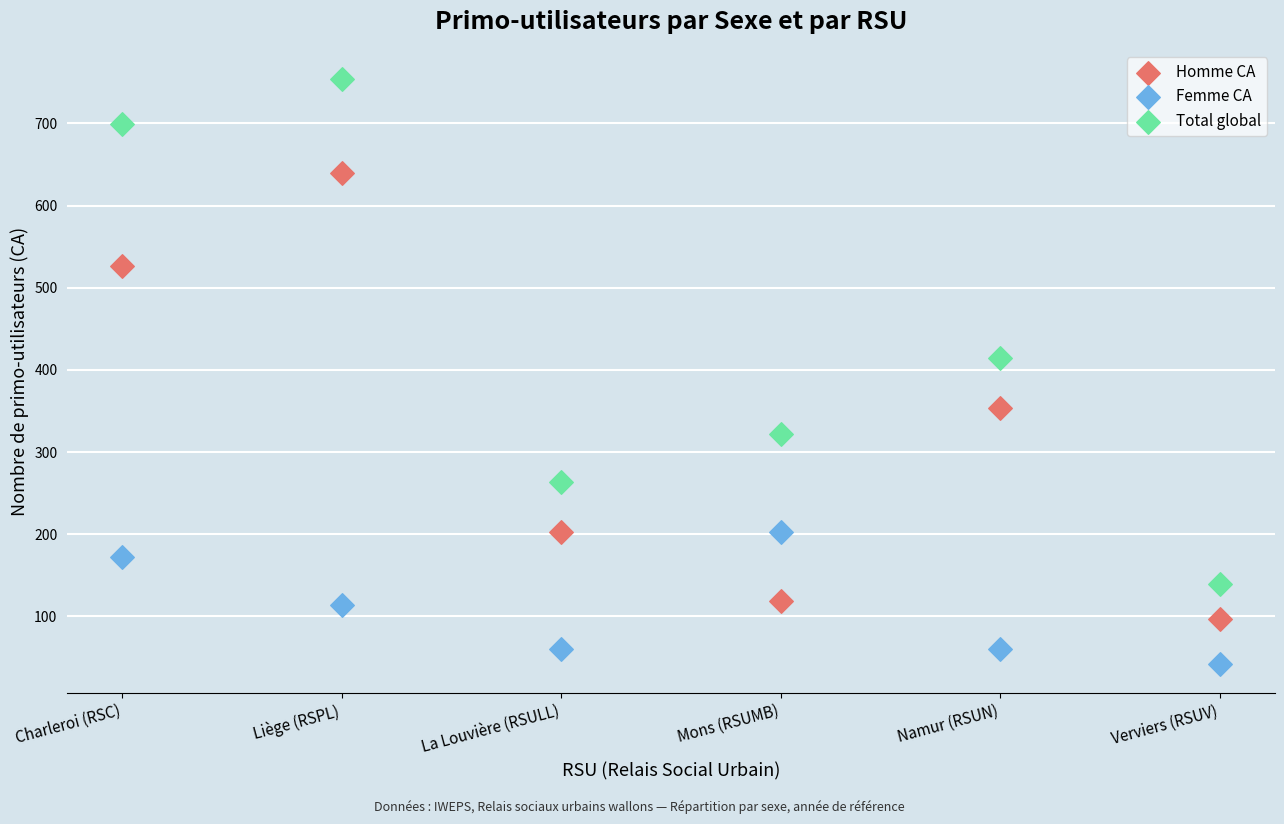

Across all data points, what is the range of Y values (max minus min)?

712